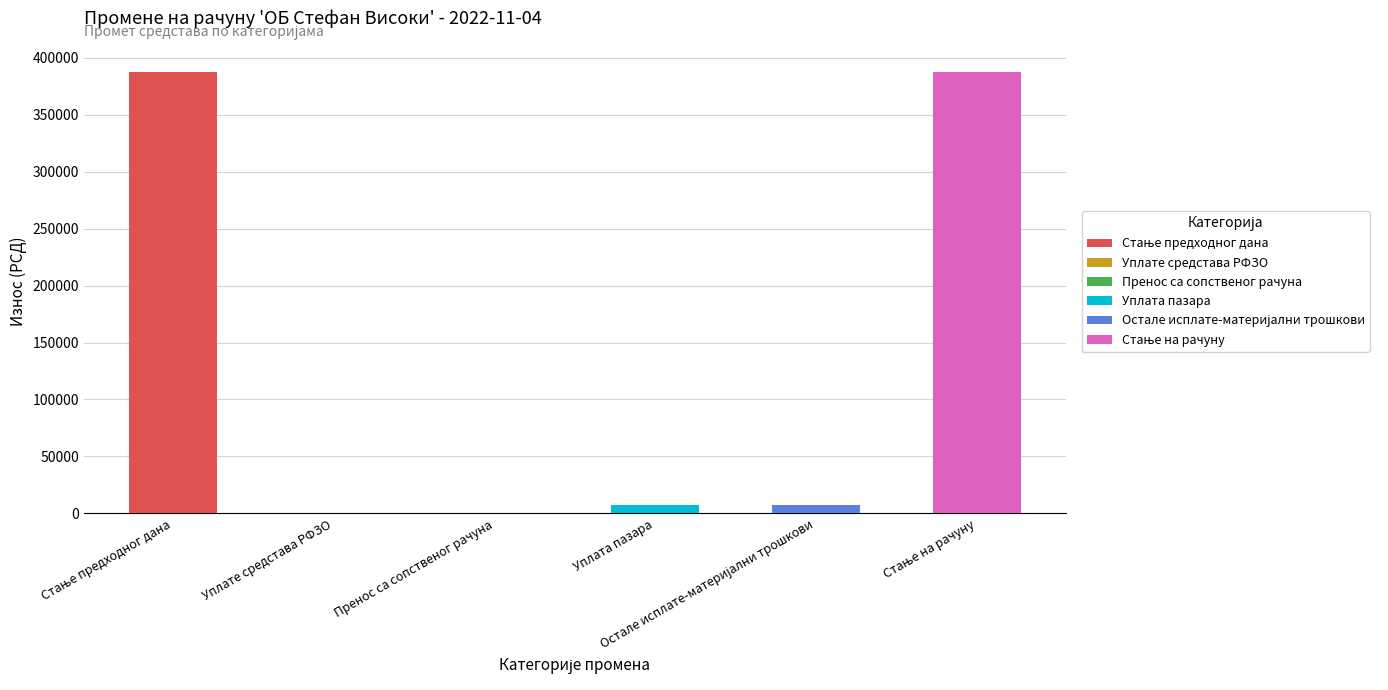

What is the greatest value displayed?

387699.3